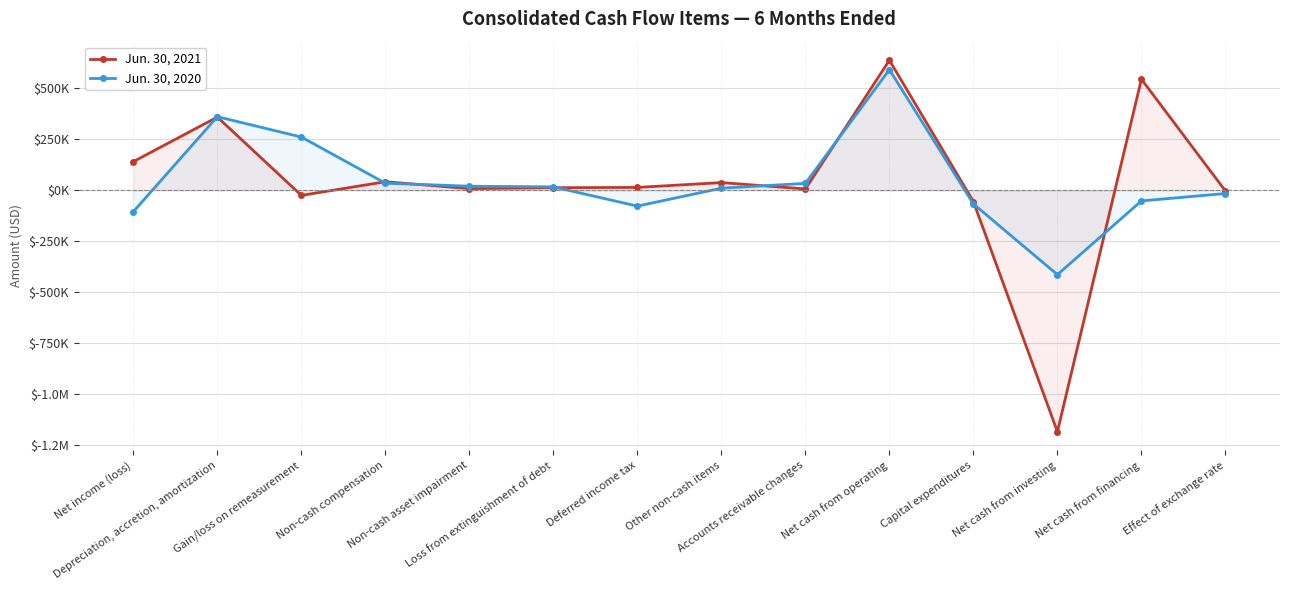

At which category is the sum across all series the highest?

Net cash from operating